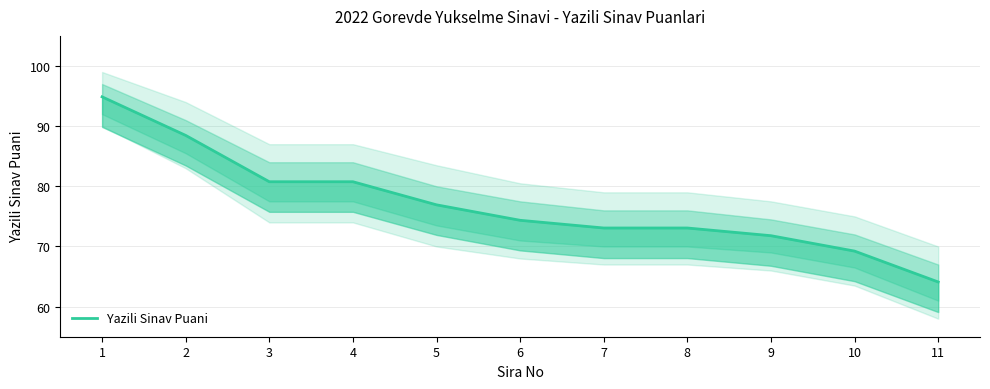

Is it true that the value at 8 is 73.1?

True